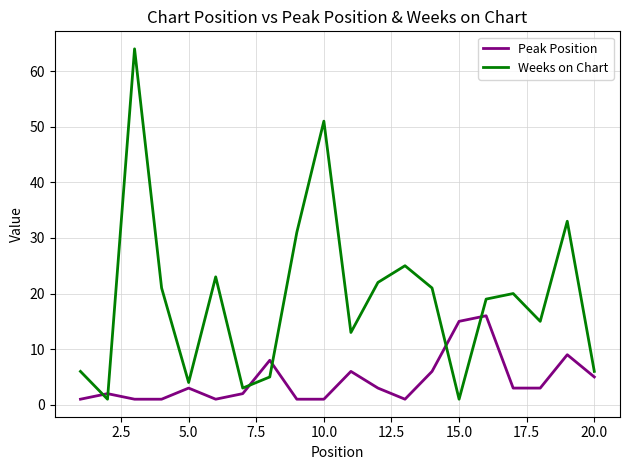

Rank the series by their maximum value, from highest to lowest.

Weeks on Chart, Peak Position